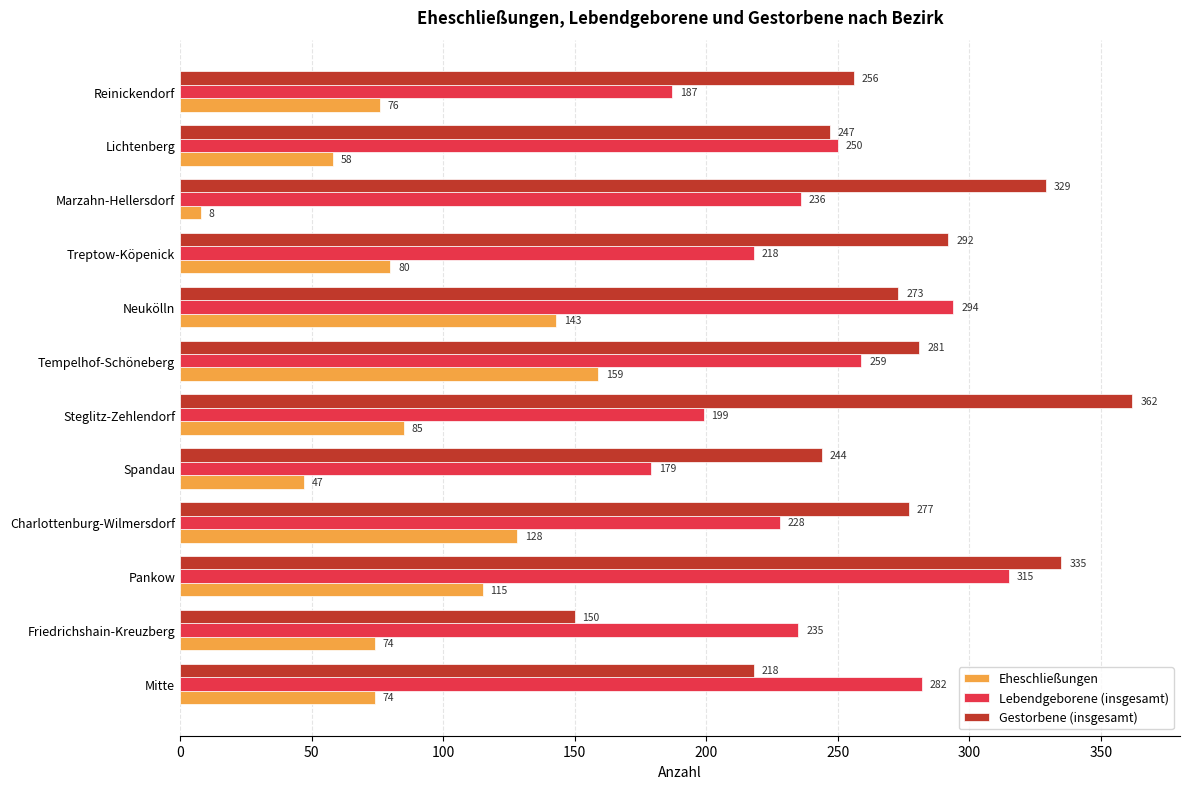

Is the value of Gestorbene (insgesamt) at Steglitz-Zehlendorf greater than the value of Eheschließungen at Spandau?

Yes